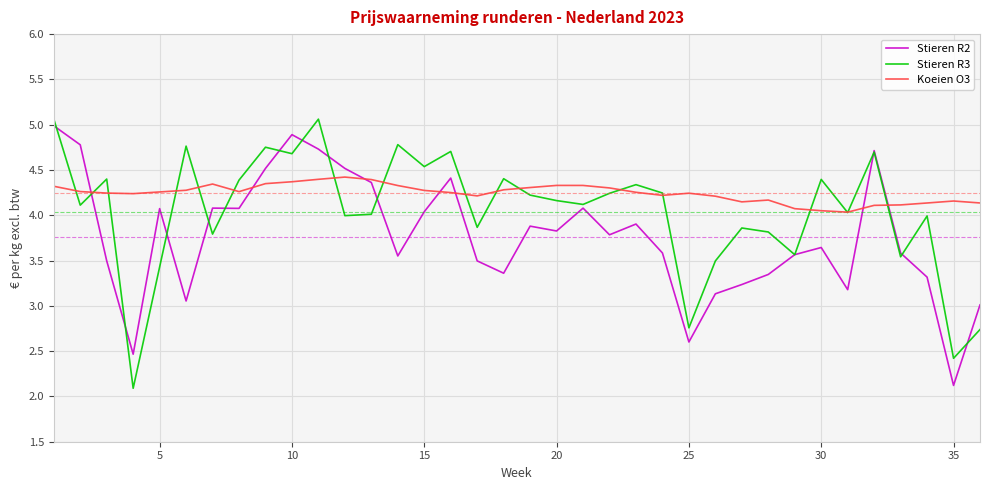

What is the minimum value shown in the chart?

2.1